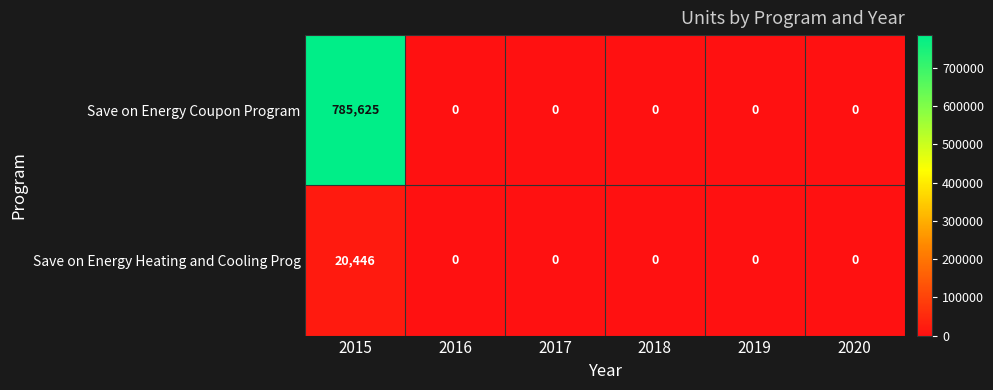

What is the sum of all Save on Energy Coupon Program values?

785625